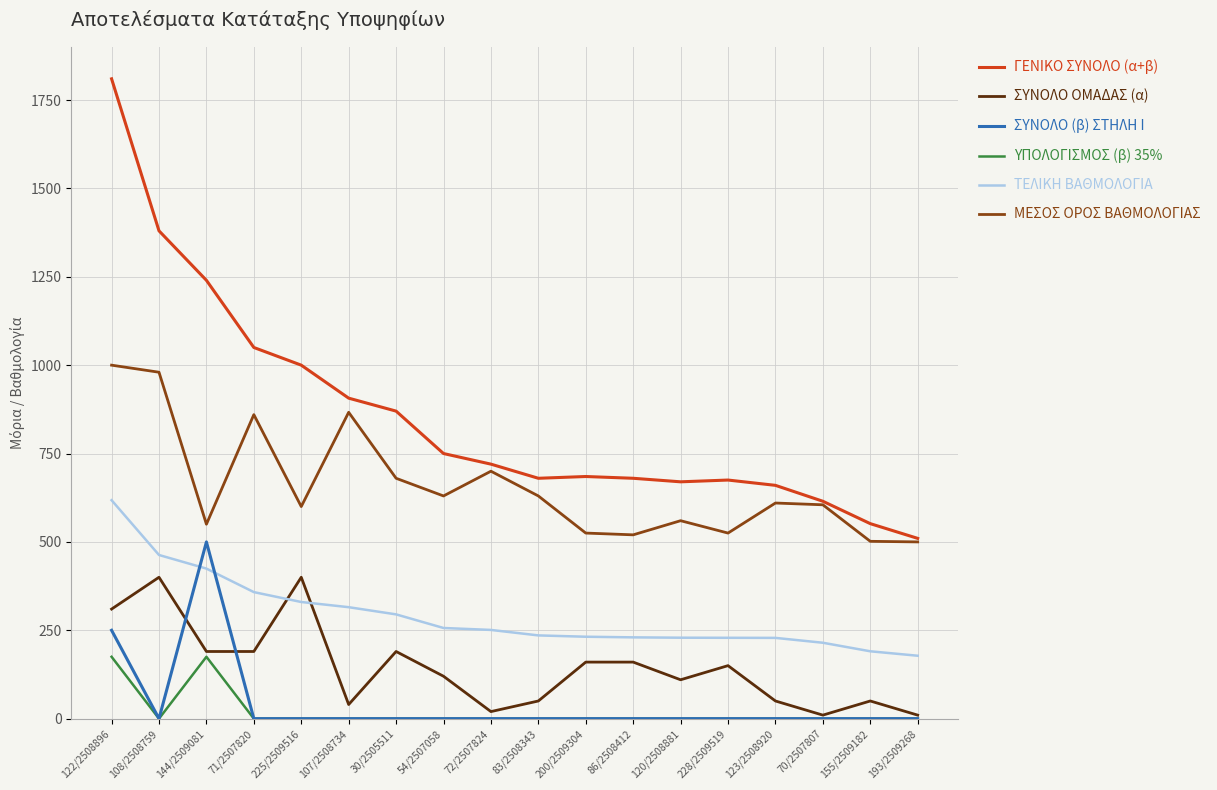

What is the maximum value for ΜΕΣΟΣ ΟΡΟΣ ΒΑΘΜΟΛΟΓΙΑΣ?

1000.0